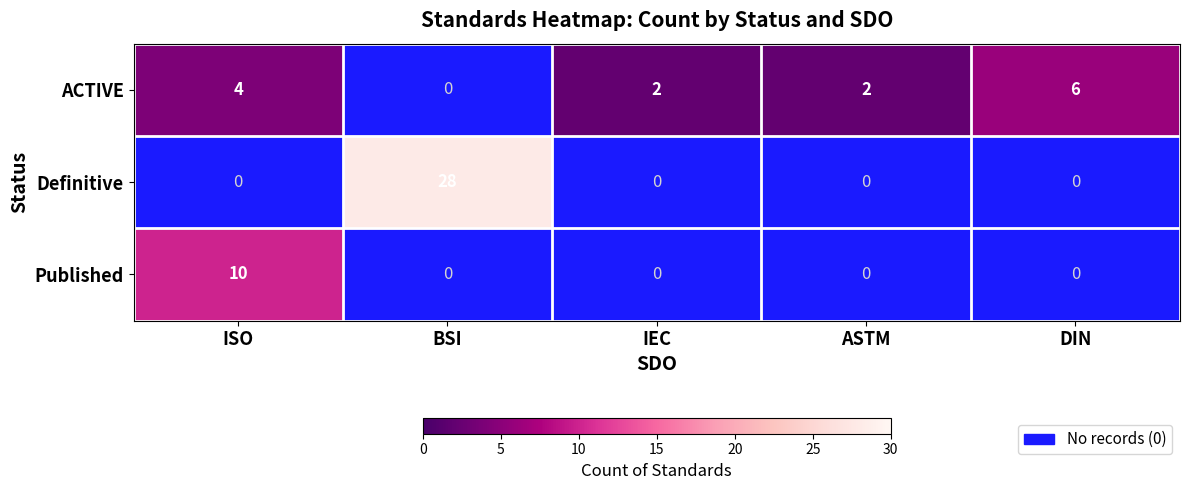

The value of ACTIVE at ASTM is 3. True or false?

False